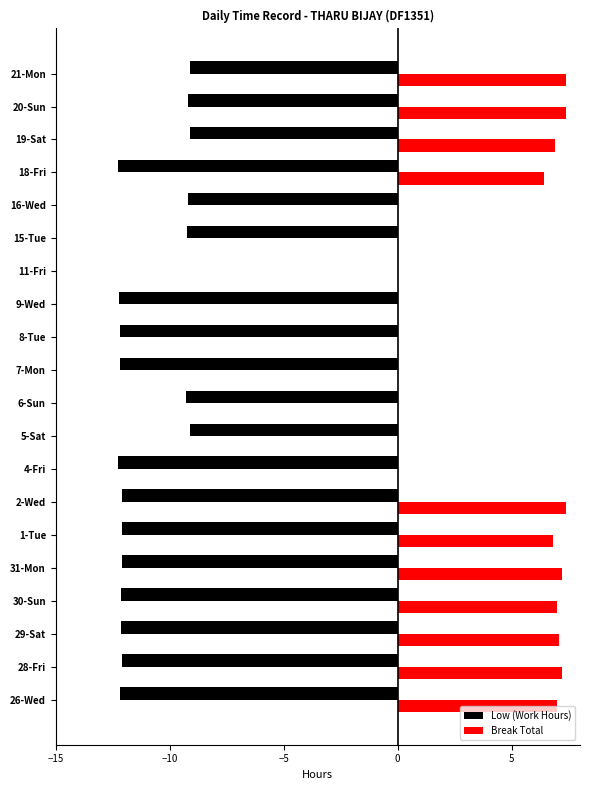

The Break Total series shows 7.0 at 30-Sun. True or false?

True